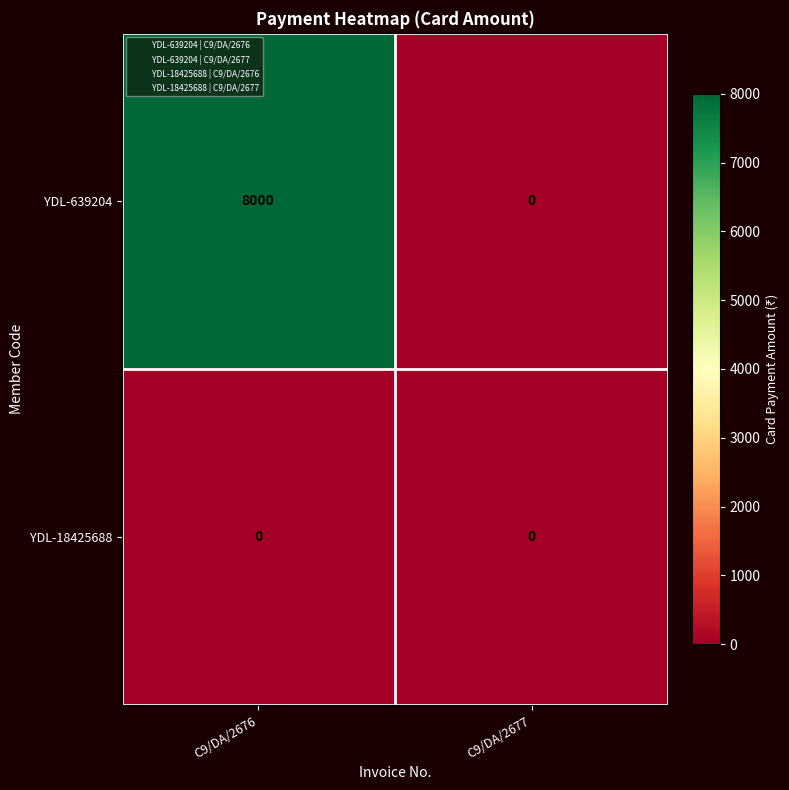

Which series changed the most between C9/DA/2676 and C9/DA/2677?

YDL-639204